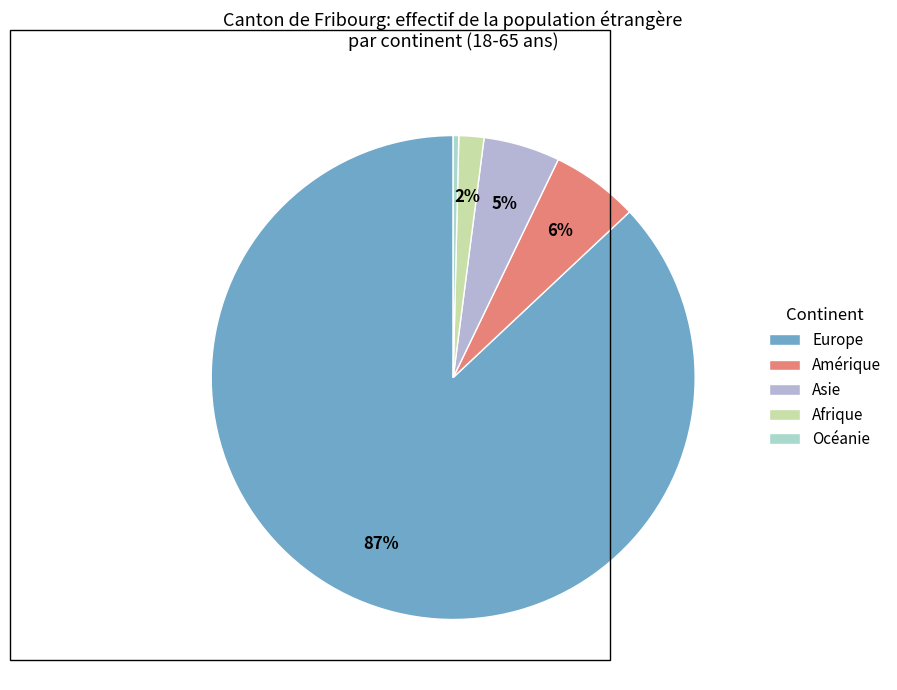

Which slice represents more than half of the pie?

Europe